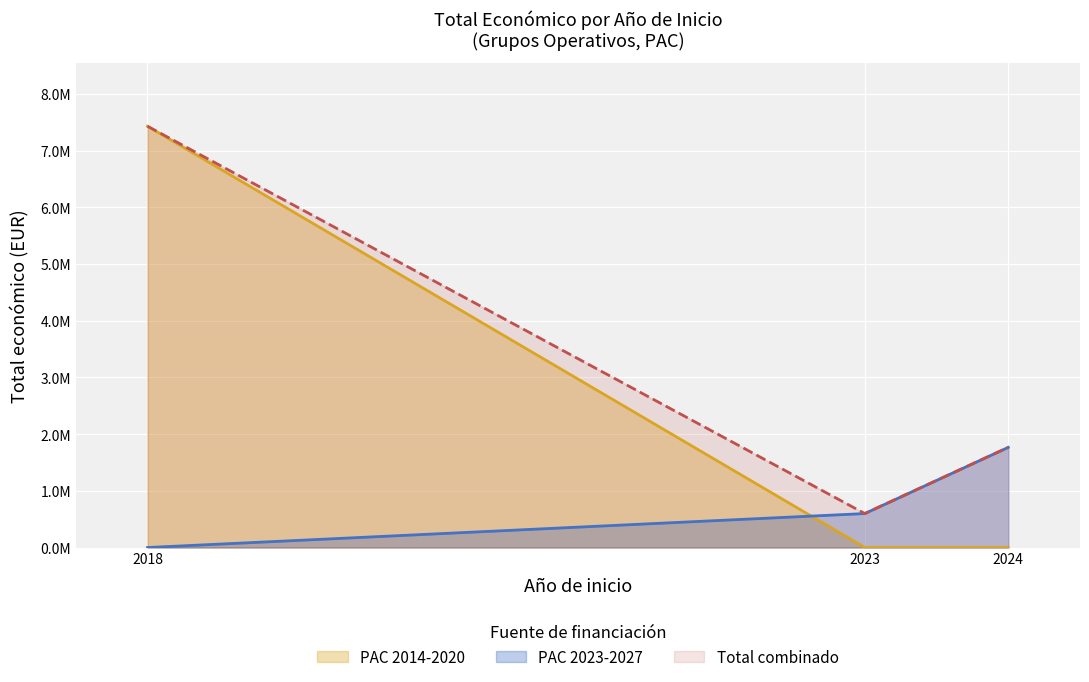

What are all the series names shown in the legend?

PAC 2014-2020, PAC 2023-2027, Total combinado